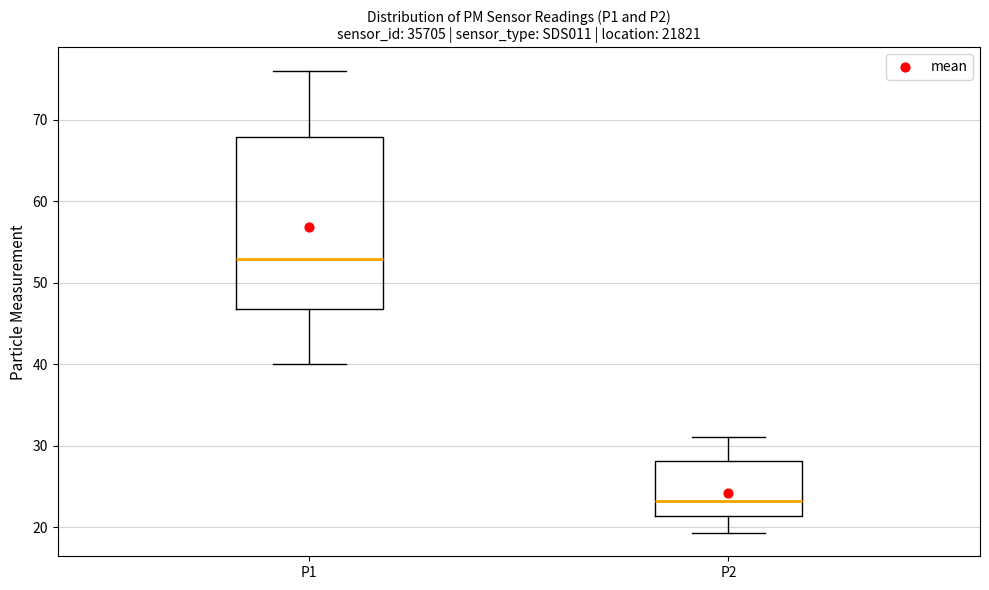

Which box has the lowest median line?

P2